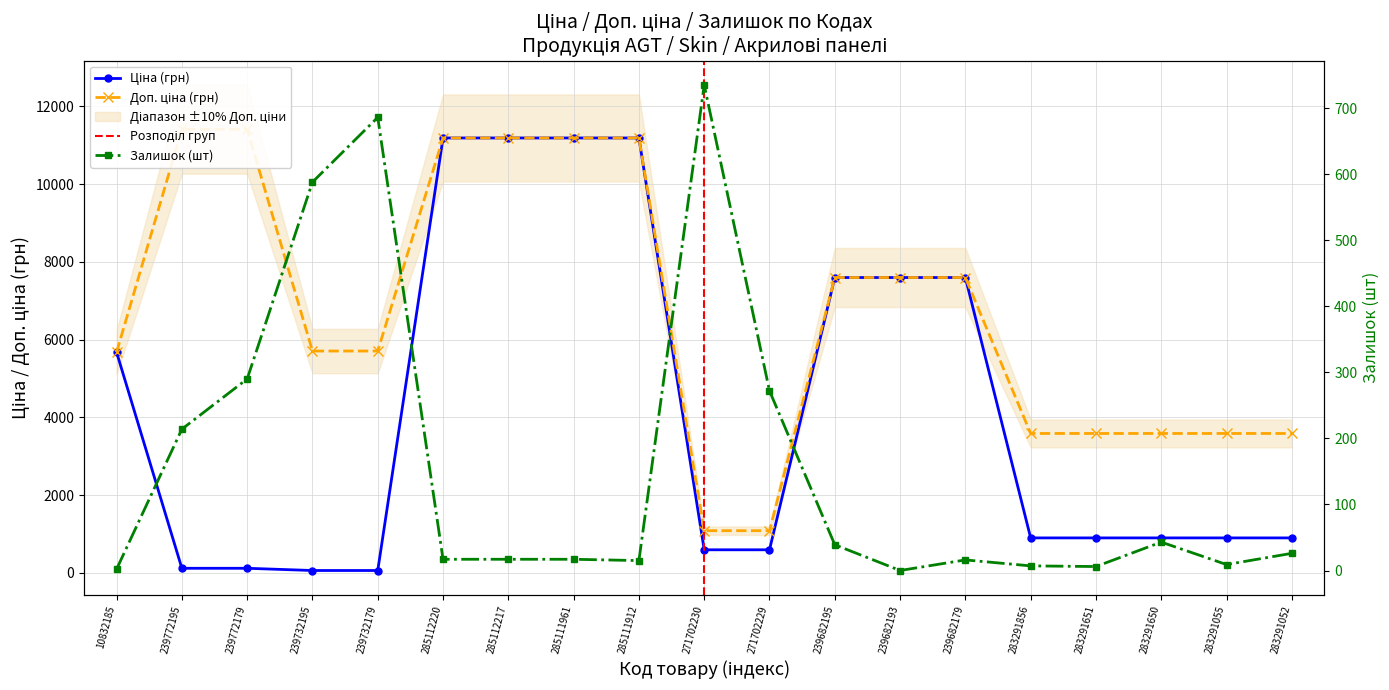

Reading left to right, extract all data points from this chart.

Ціна: 10832185=5673.8	239772195=114.1	239772179=114.1	239732195=57.0	239732179=57.0	285112220=11188.2	285112217=11188.2	285111961=11188.2	285111912=11188.2	271702230=589.9	271702229=589.9	239682195=7596.5	239682193=7596.5	239682179=7596.5	283291856=895.9	283291651=895.9	283291650=895.9	283291055=895.9	283291052=895.9
Доп. ціна: 10832185=5673.8	239772195=11410.0	239772179=11410.0	239732195=5705.0	239732179=5705.0	285112220=11188.2	285112217=11188.2	285111961=11188.2	285111912=11188.2	271702230=1081.7	271702229=1081.7	239682195=7596.5	239682193=7596.5	239682179=7596.5	283291856=3583.6	283291651=3583.6	283291650=3583.6	283291055=3583.6	283291052=3583.6
Залишок: 10832185=2.0	239772195=214.0	239772179=290.0	239732195=588.0	239732179=686.0	285112220=17.0	285112217=17.0	285111961=17.0	285111912=15.0	271702230=735.0	271702229=272.0	239682195=39.0	239682193=0.0	239682179=16.0	283291856=7.0	283291651=6.0	283291650=43.0	283291055=9.0	283291052=26.0